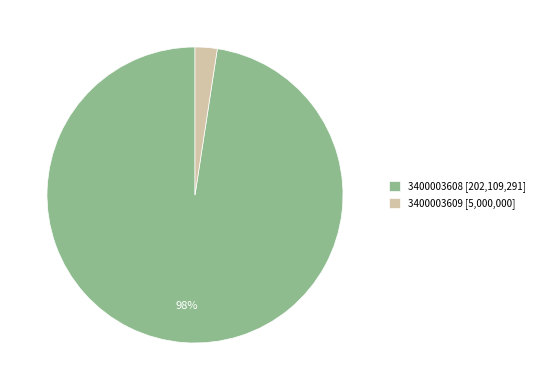

What percentage is the 3400003609 slice, to the nearest percent?

2%